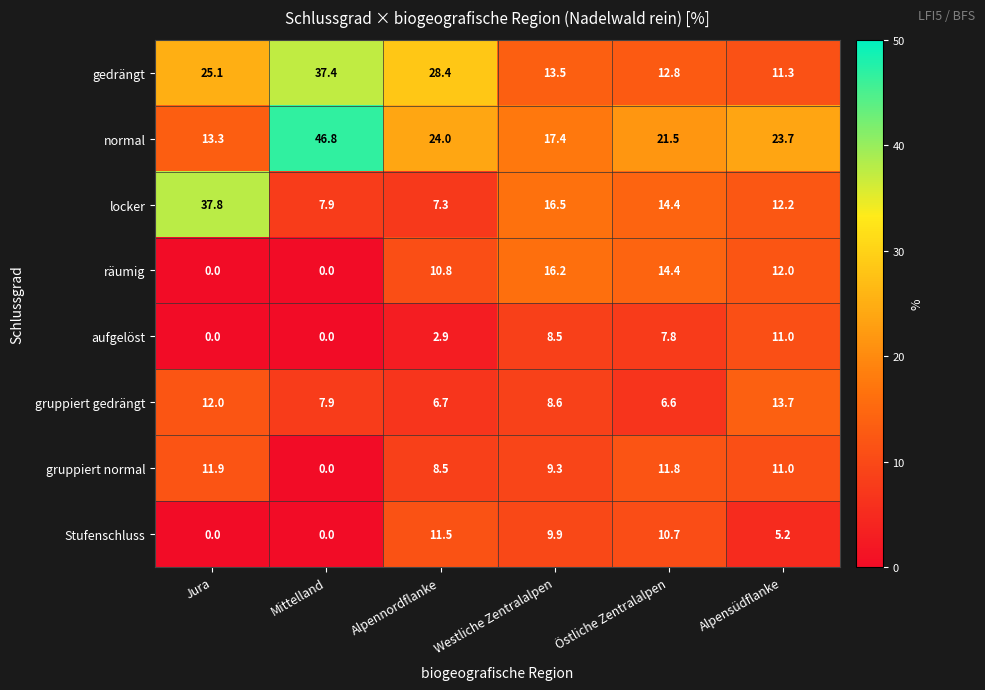

What is the sum of all locker values?

96.1